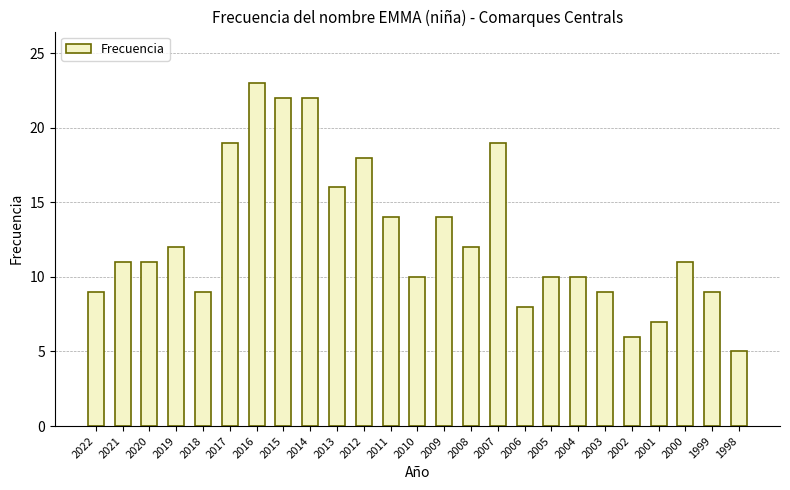

Approximately how many times larger is the value at 2000 compared to 2010?

1.1